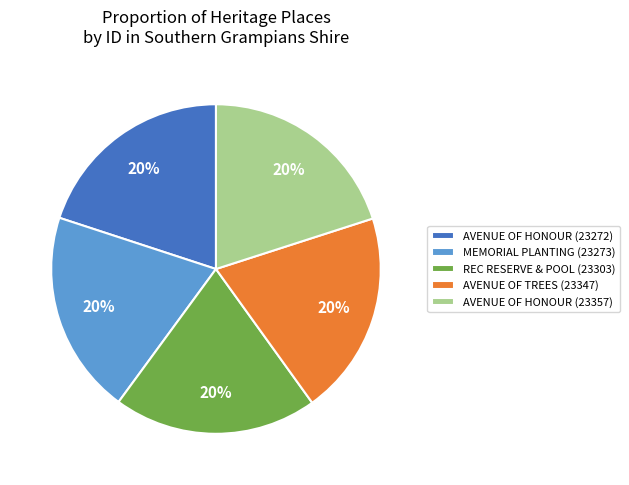

Combined, do AVENUE OF TREES (23347) and AVENUE OF HONOUR (23272) account for over 50%?

No